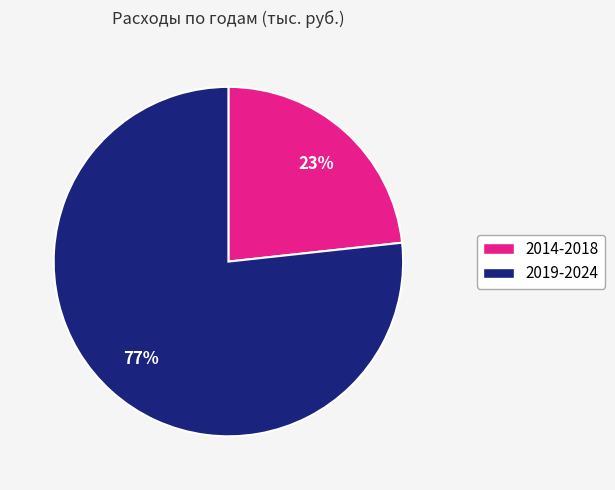

Is there a majority slice in this chart?

Yes